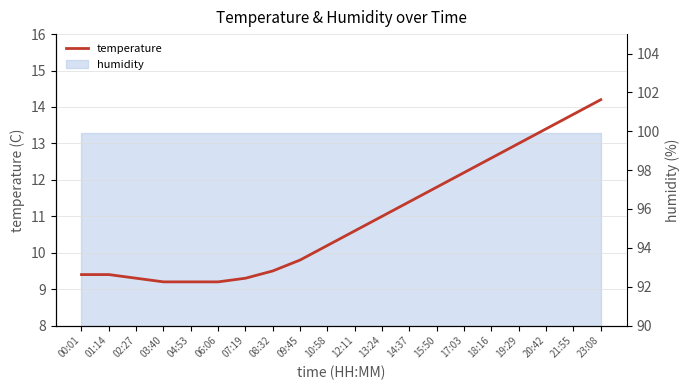

What is the sum of the values at 13:24 and 09:45?

20.8